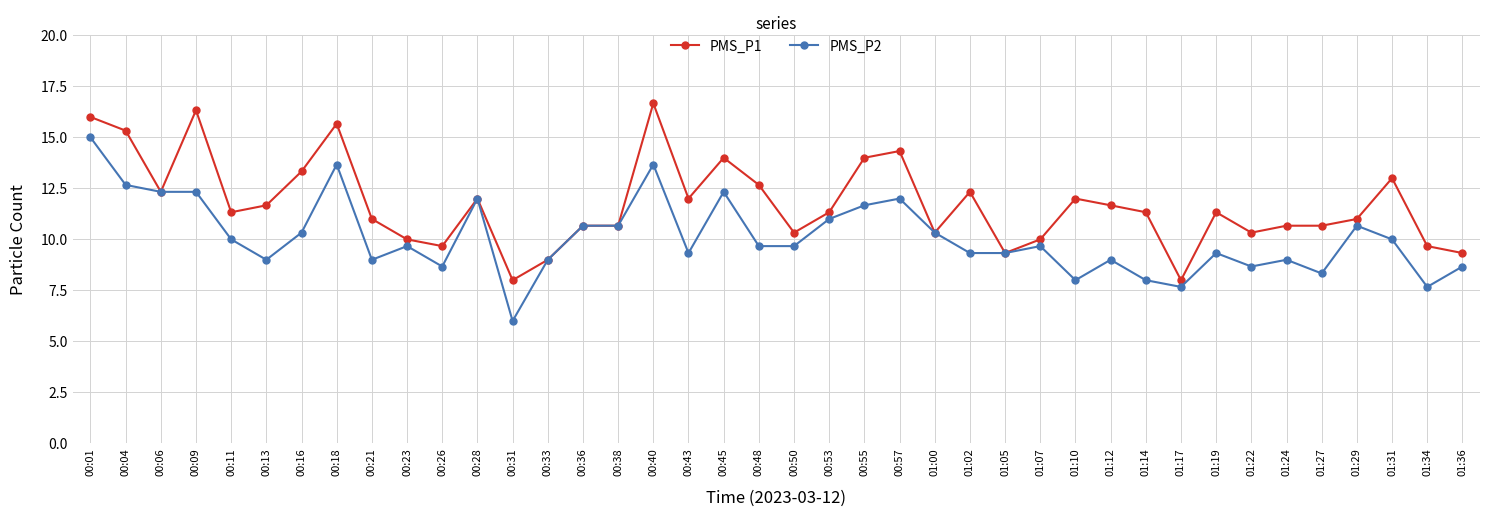

Which series has the largest total across all categories?

PMS_P1